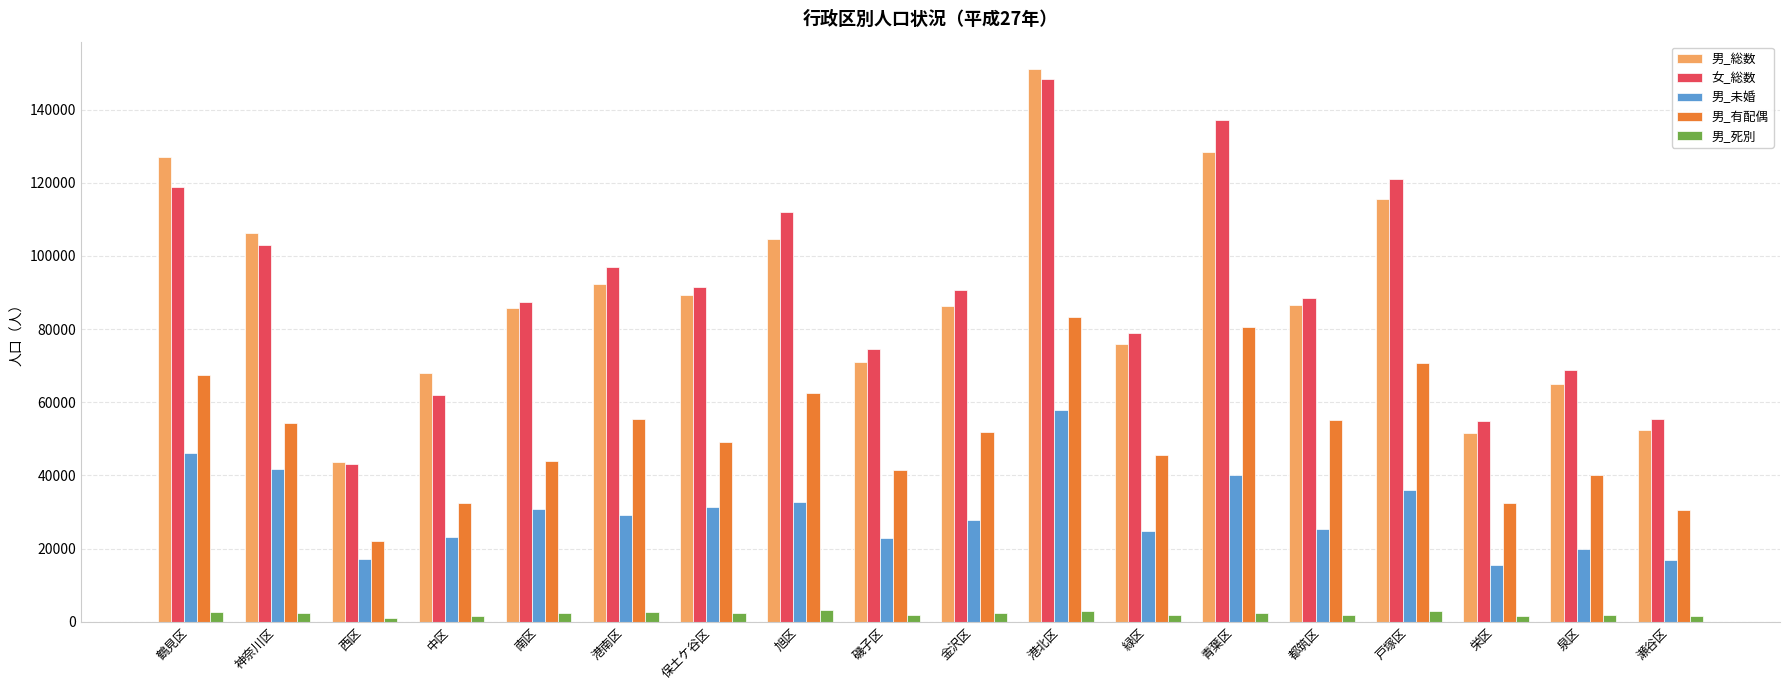

Which category has the highest value across all series?

港北区